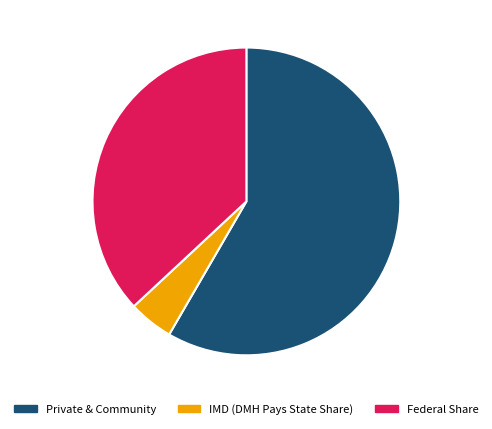

Is there a majority slice in this chart?

Yes